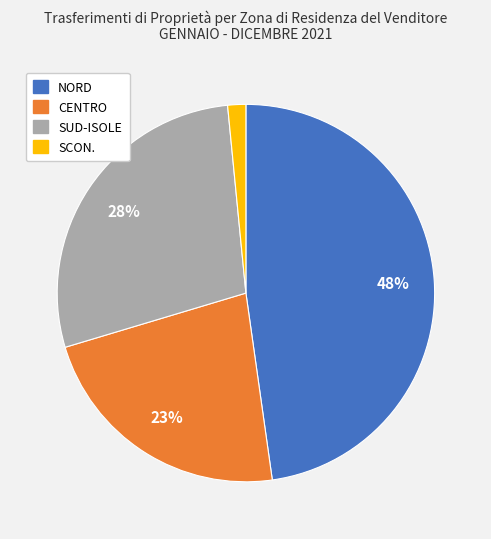

Between CENTRO and SCON., which is larger?

CENTRO